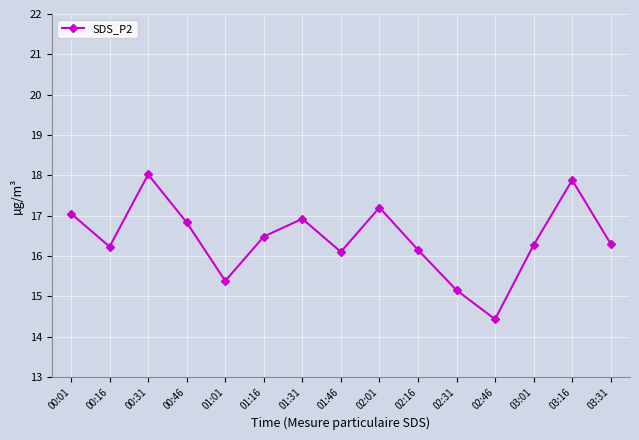

What is the ratio of the value at 02:01 to the value at 01:16?

1.0